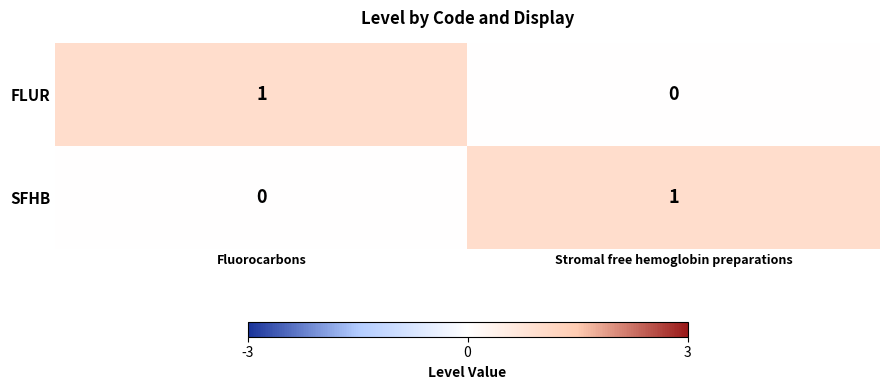

At which label is FLUR closest to 0?

Stromal free hemoglobin preparations